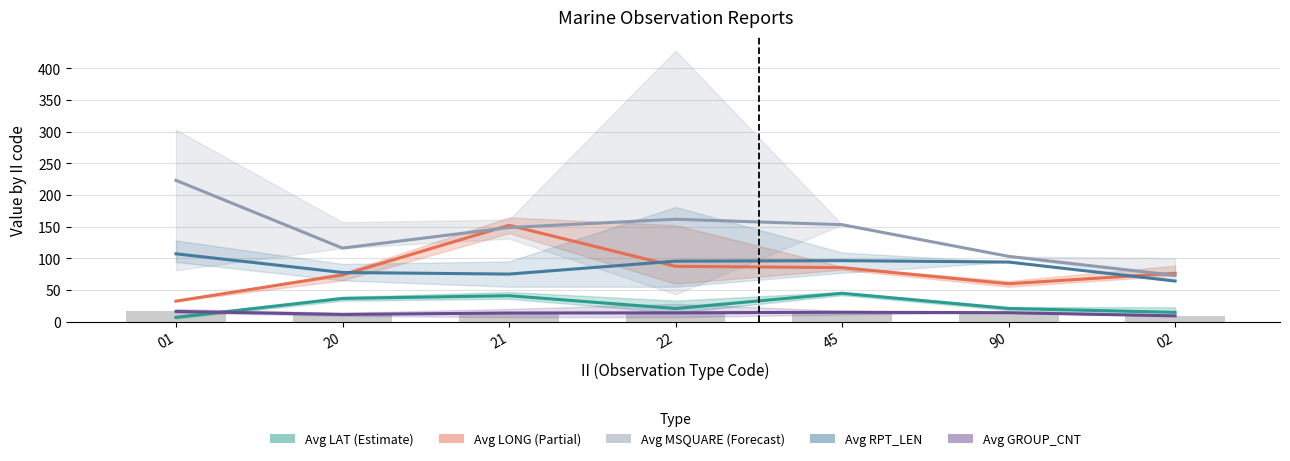

What is the difference between the Avg GROUP_CNT values at 01 and 20?

4.8